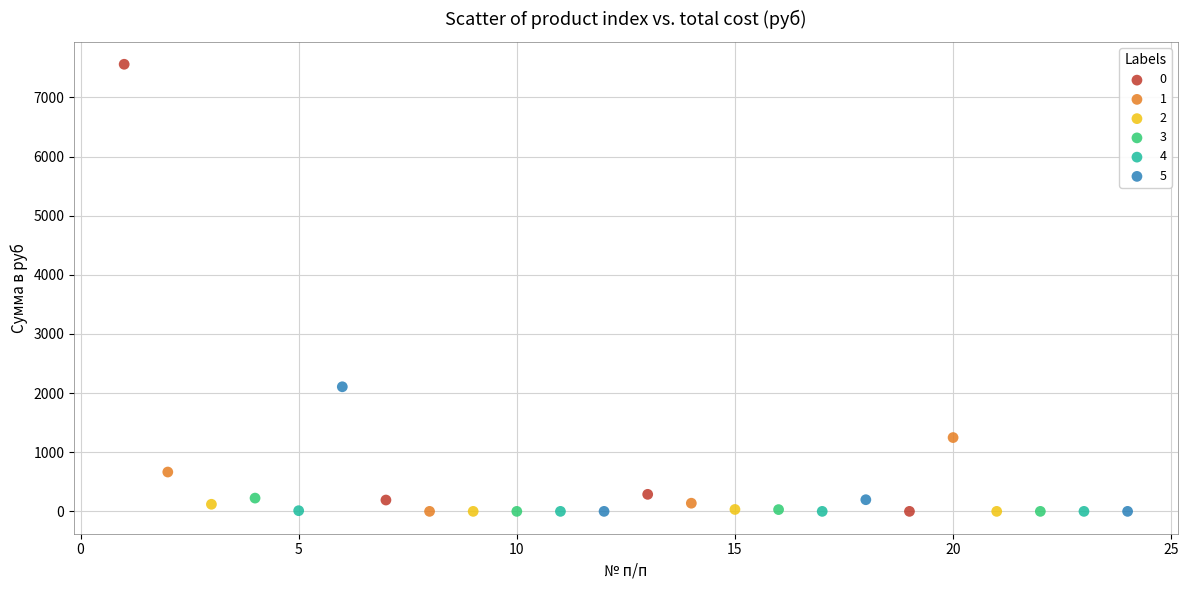

What are all the series names shown in the legend?

0, 1, 2, 3, 4, 5